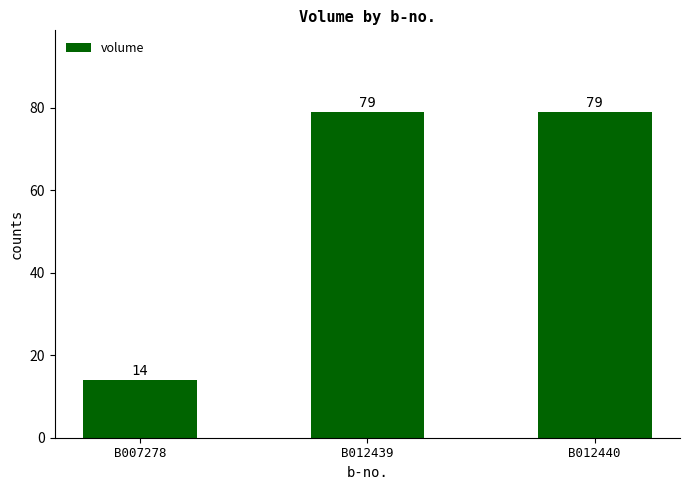

What is the ratio of the value at B012439 to the value at B007278?

5.6